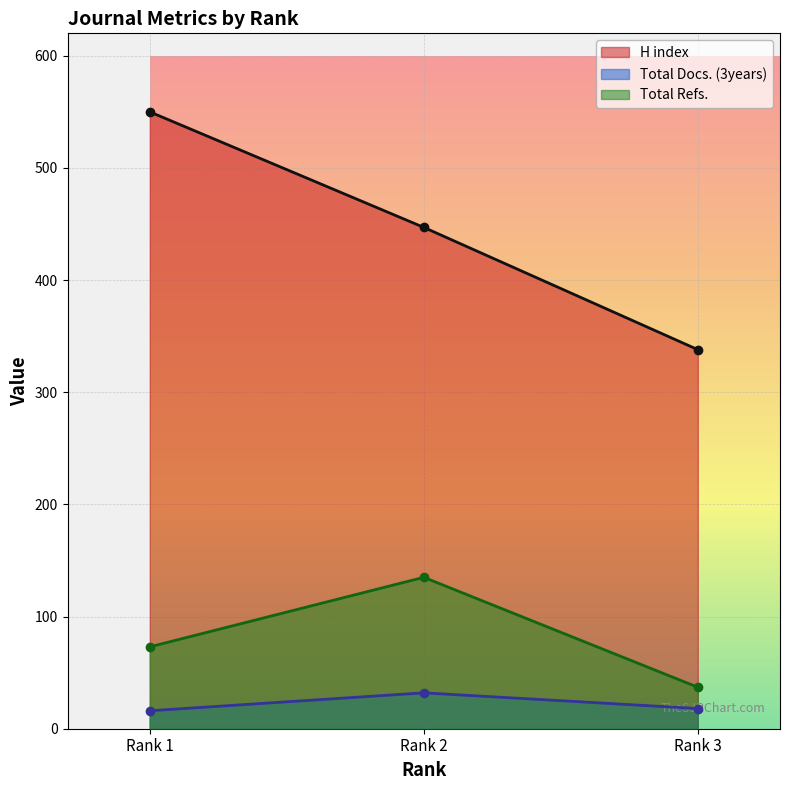

Reading left to right, list all the values displayed in this chart.

H index: 550	447	338
Total Docs. (3years): 16	32	18
Total Refs.: 73	135	37